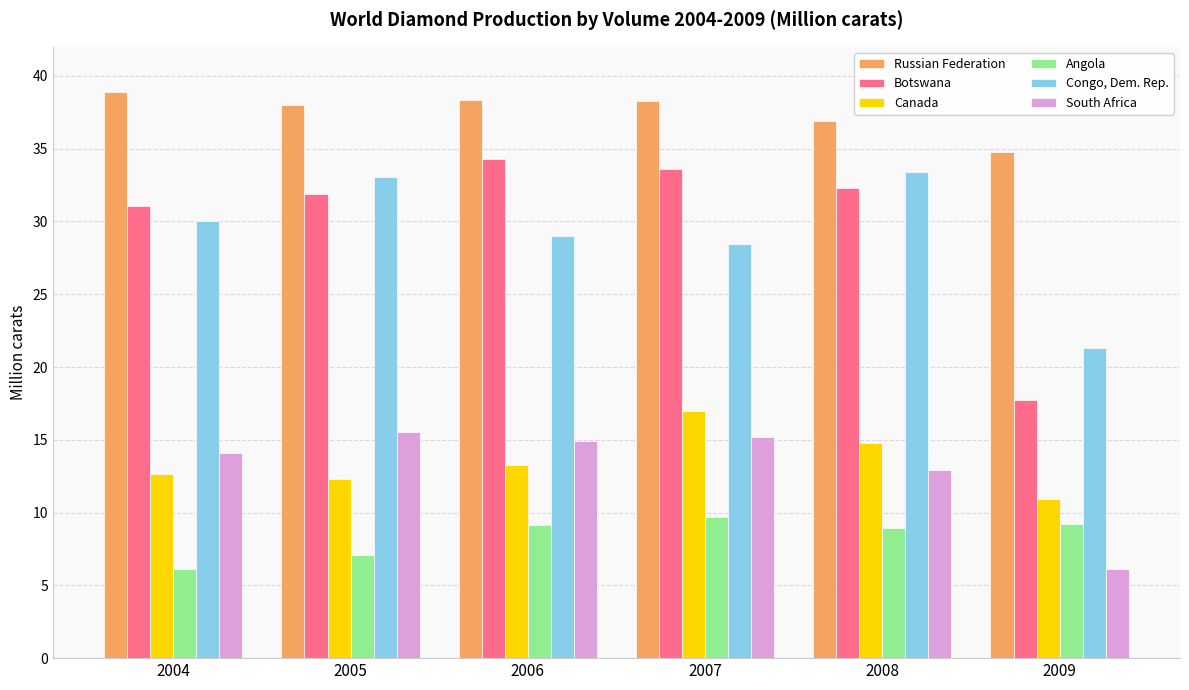

The value of Angola at 2004 is 6.1. True or false?

True